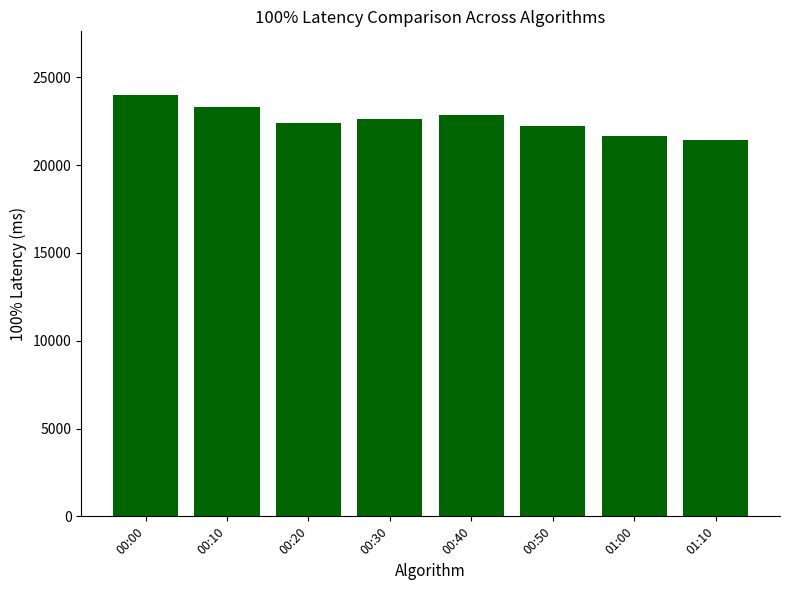

Does the chart contain any negative values?

No